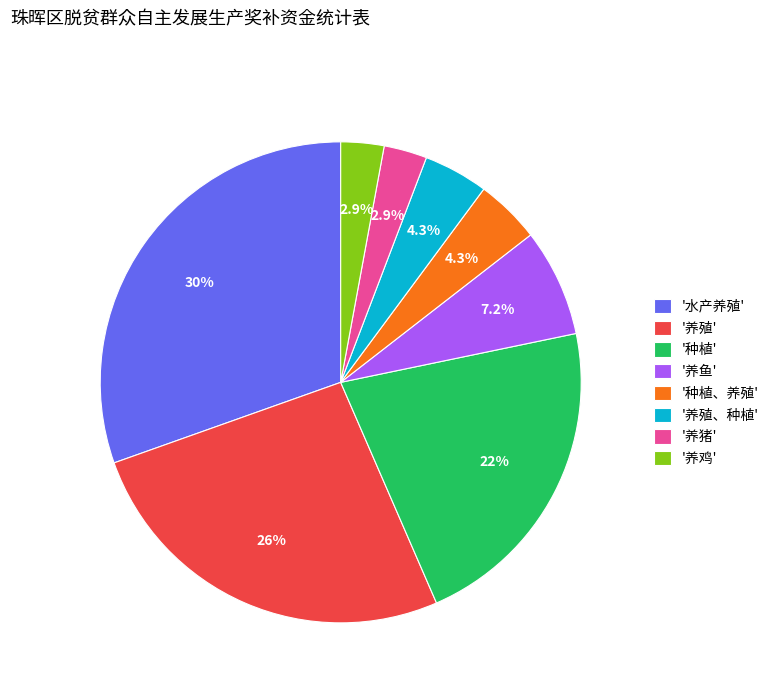

Combined, do '养鱼' and '养猪' account for over 50%?

No